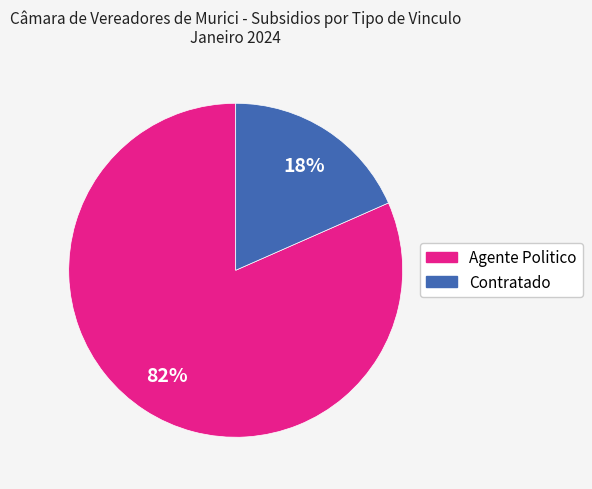

How many slices are in this pie chart?

2